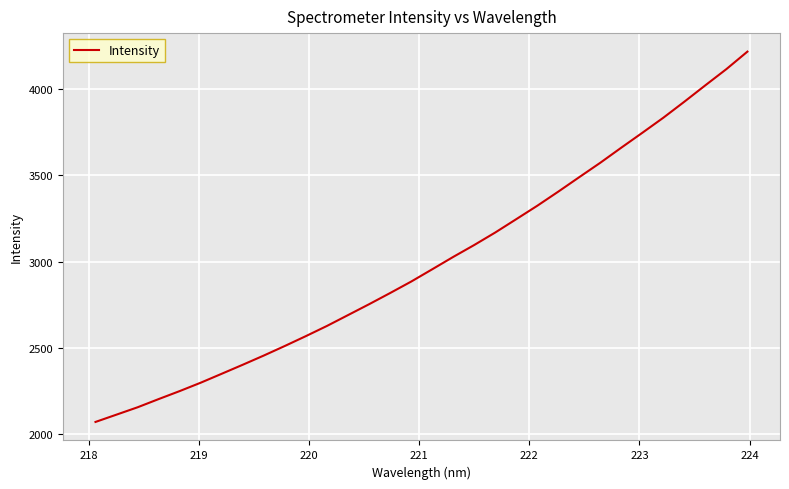

What is the difference between the second highest and minimum values?

2044.8